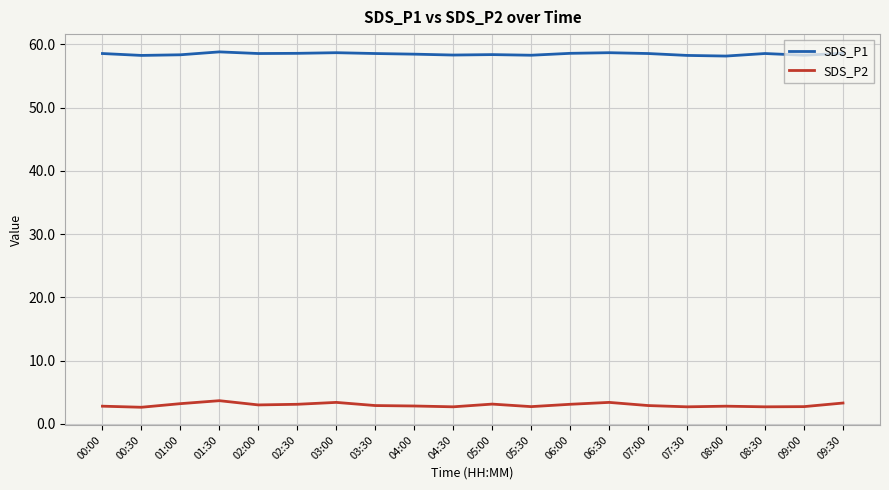

What is the difference between the second highest and minimum values in the SDS_P2 series?

0.8